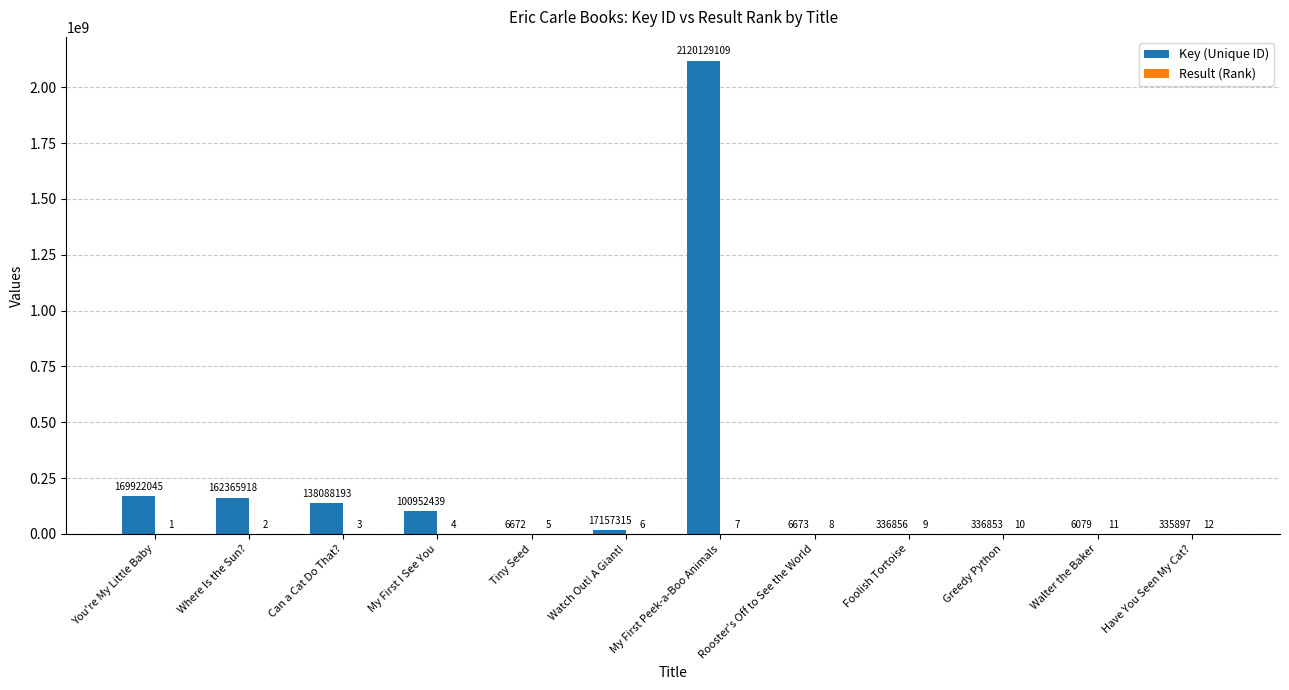

At which label is Key (Unique ID) closest to 1060067594?

You're My Little Baby